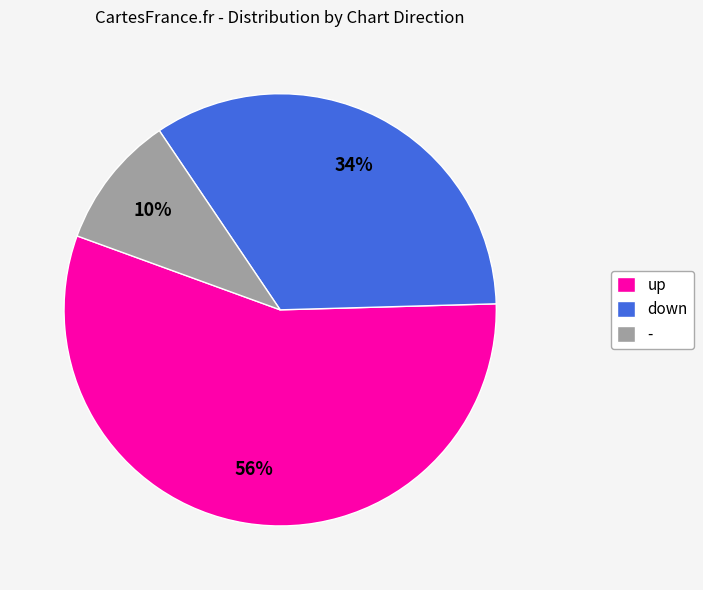

Do down and - together represent more than half of the pie?

No